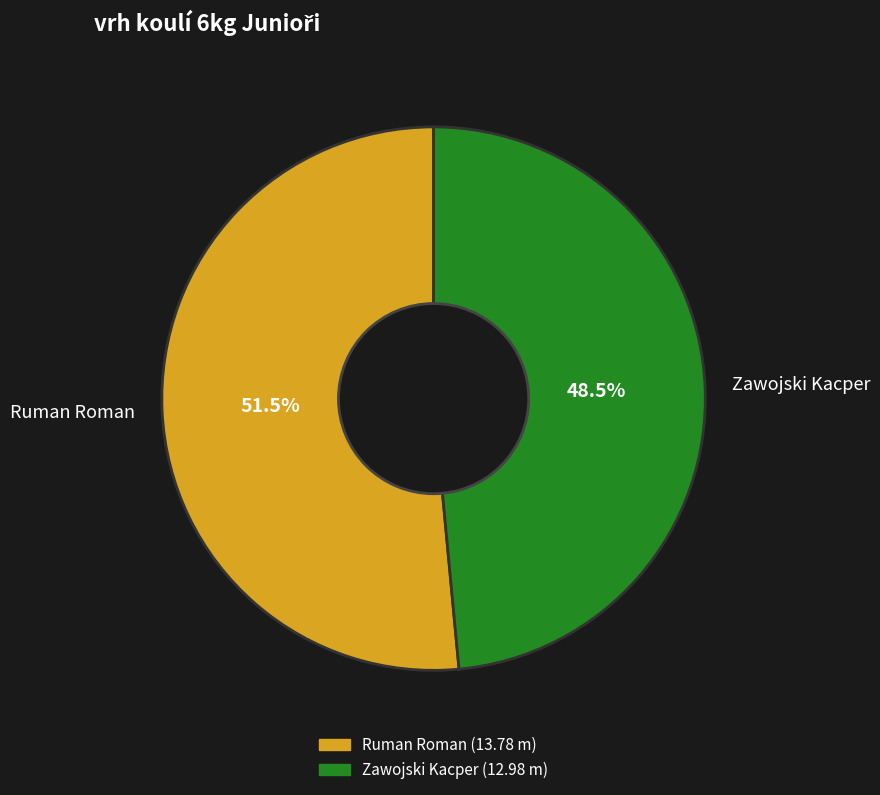

To the nearest percent, what is the difference between the largest and smallest slice percentages?

3%